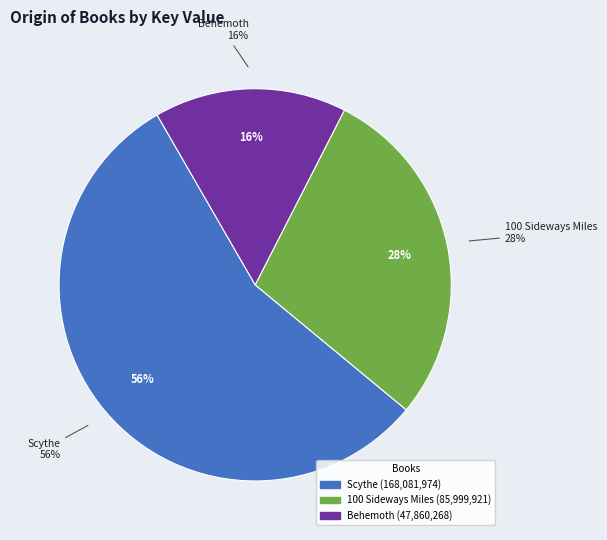

To the nearest percent, what is the difference between the largest and smallest slice percentages?

40%